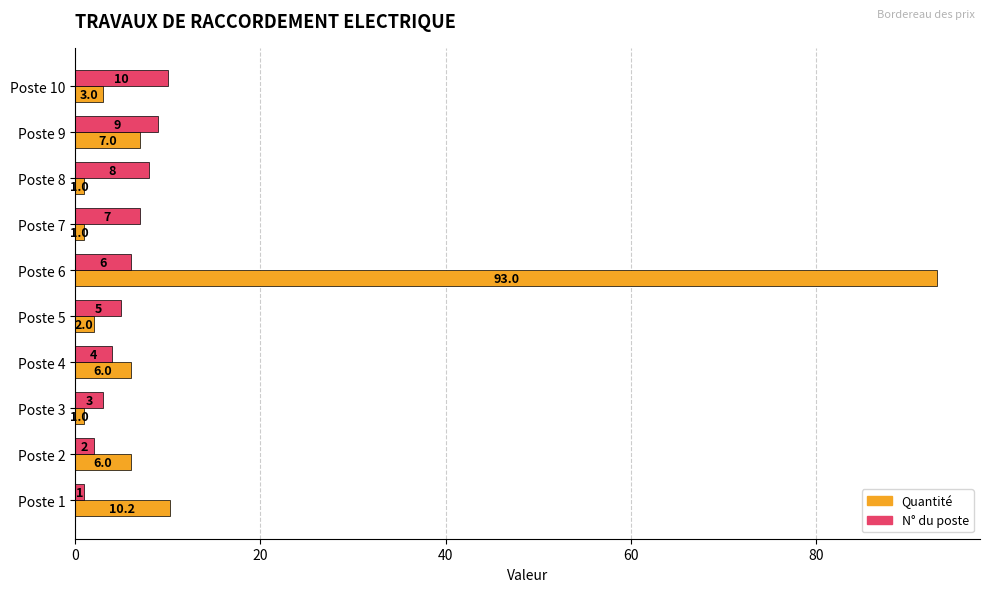

True or false: Quantité has a value of 10.8 at Poste 4.

False